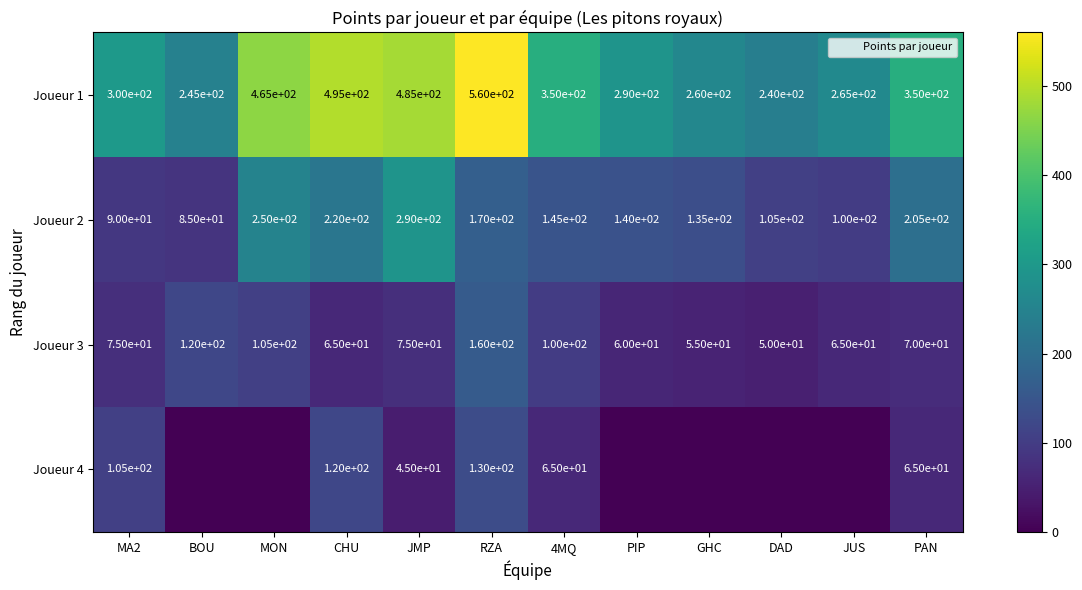

At which category is the sum across all series the highest?

RZA